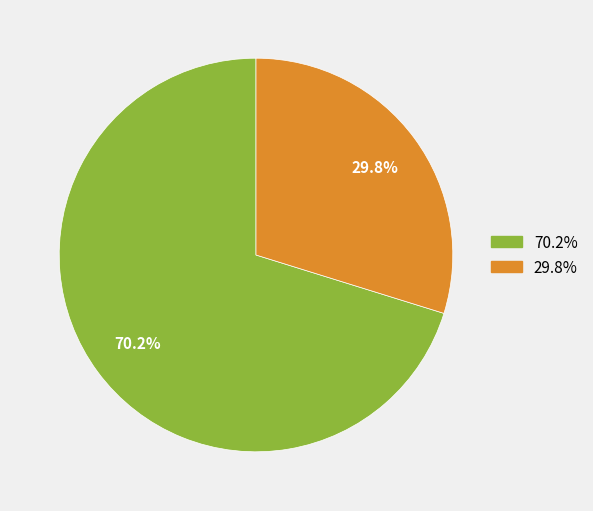

Does any single category account for the majority?

Yes